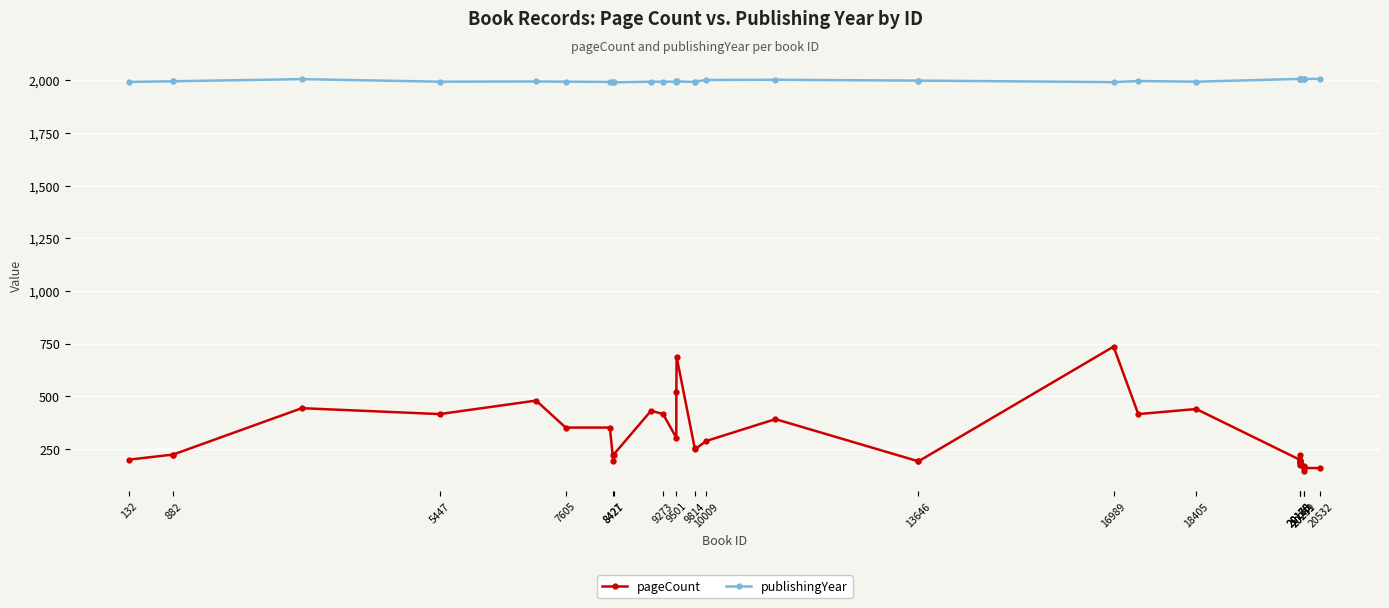

What is the value of the pageCount point at the 11th from the left?

224